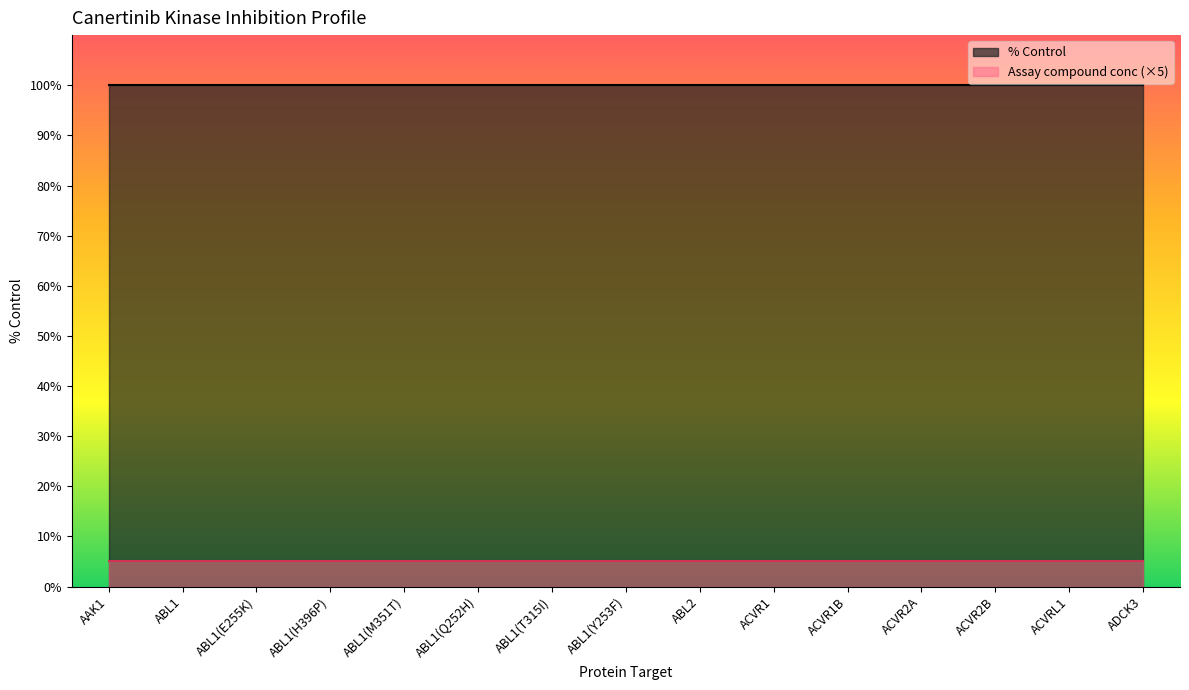

The value of Assay compound conc at ADCK3 is 1. True or false?

True